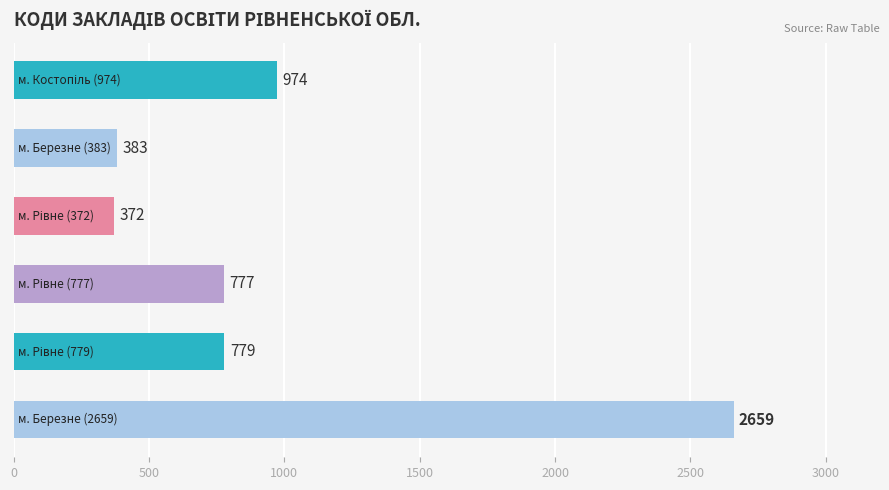

Reading top to bottom, transcribe all the data shown in this chart.

974	383	372	777	779	2659